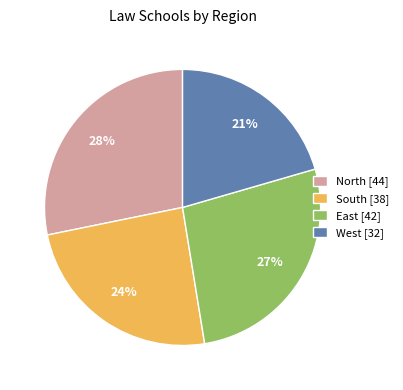

Approximately how many times larger is the value at East [42] compared to North [44]?

1.0